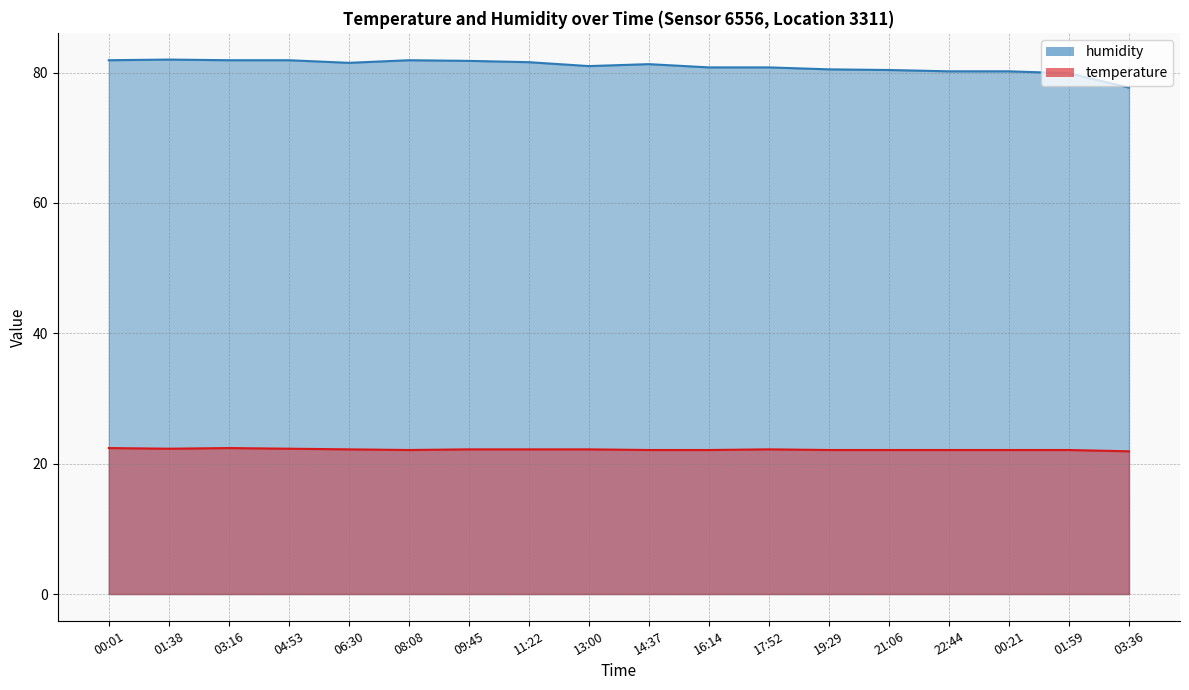

In temperature, how many points are lower than both neighbors (excluding endpoints)?

2